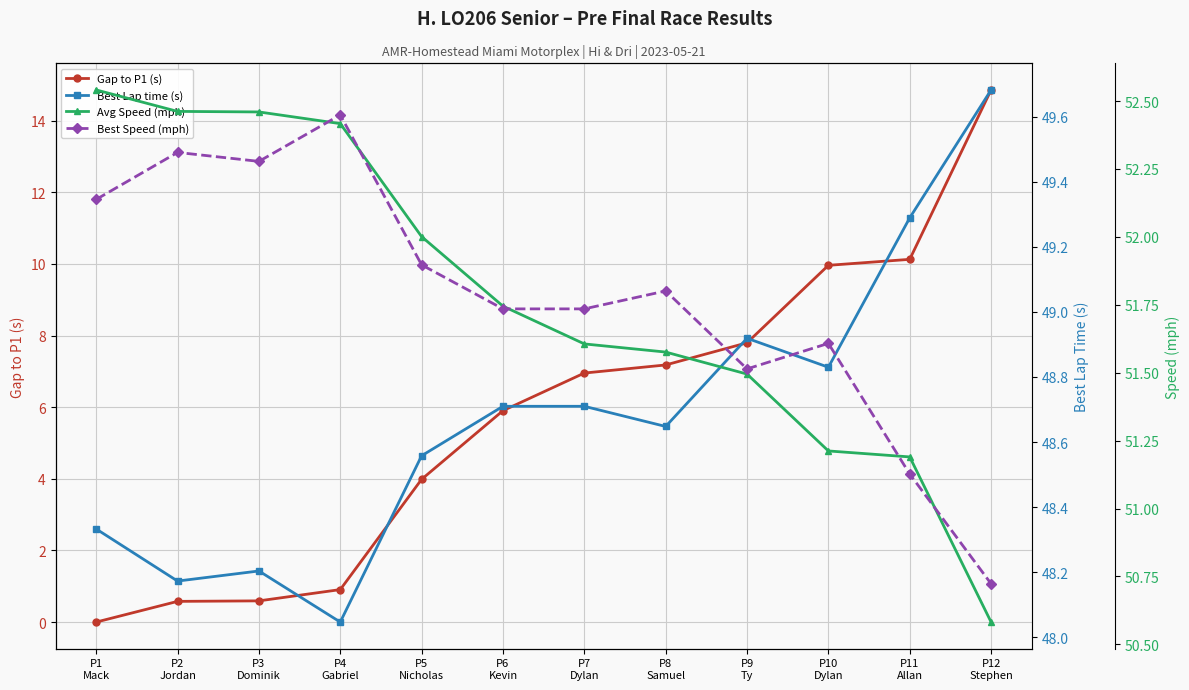

What are all the series names shown in the legend?

Gap to P1 (s), Best Lap time (s), Avg Speed (mph), Best Speed (mph)